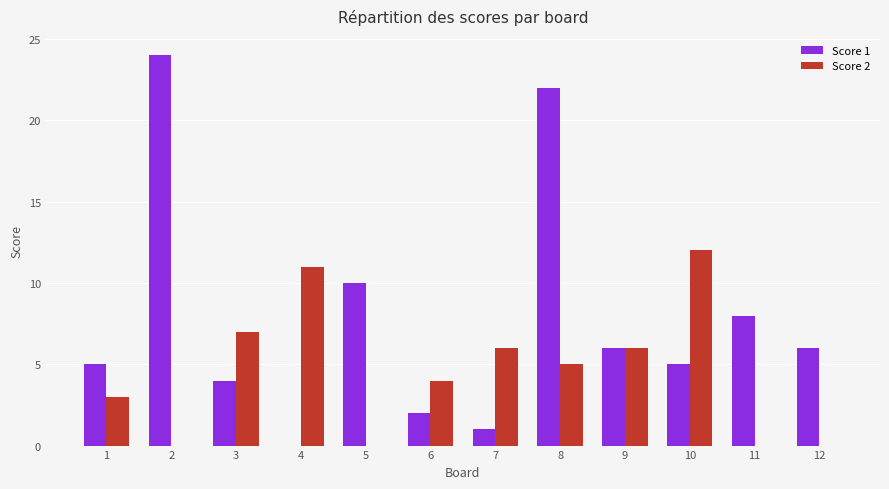

The value of Score 1 at 8 is 22. True or false?

True